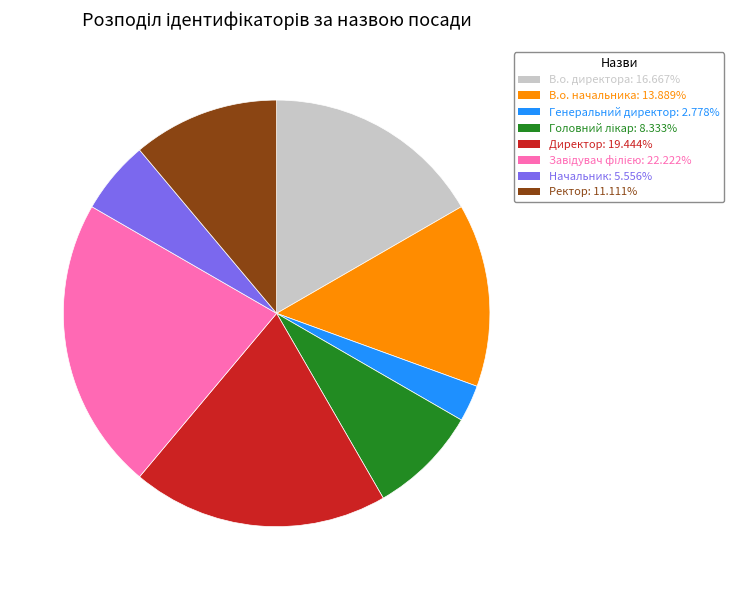

Between В.о. директора and Ректор, which is larger?

В.о. директора